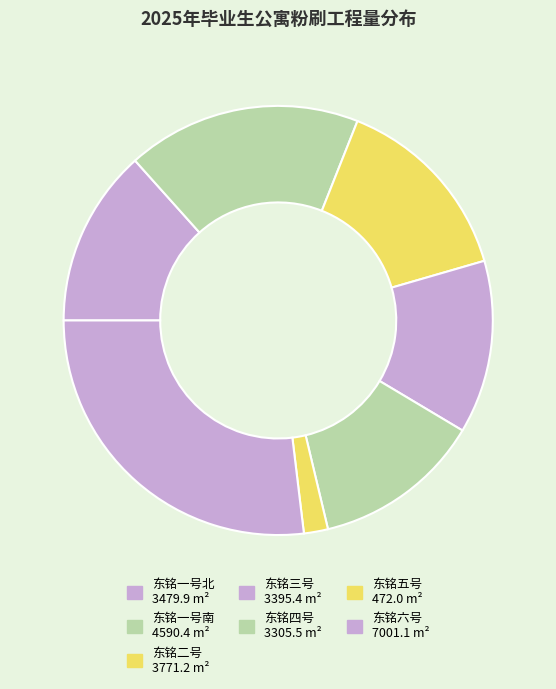

Count the number of slices in the pie.

7